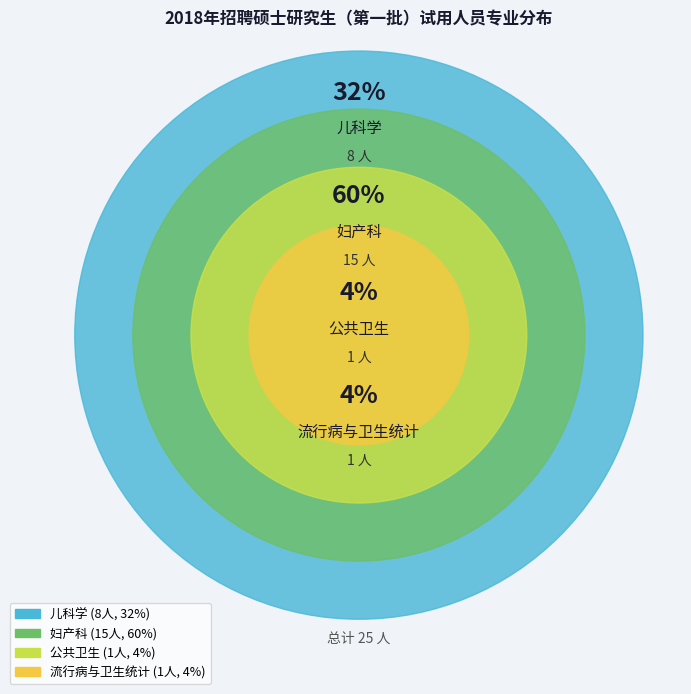

Do 妇产科 and 流行病与卫生统计 together represent more than half of the pie?

Yes